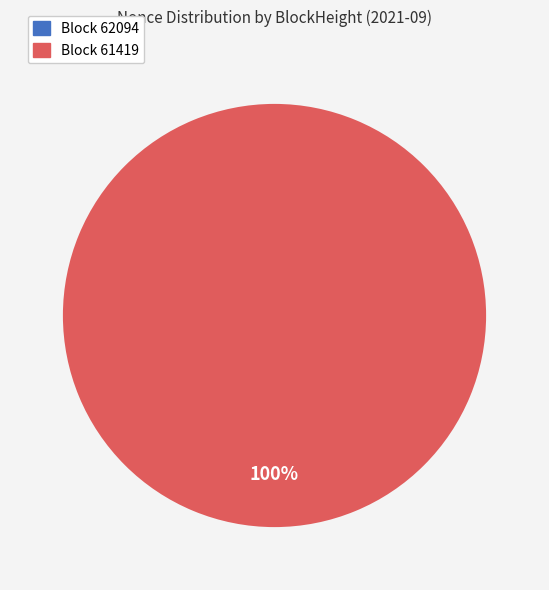

To the nearest percent, what percentage of the pie is 61419?

100%